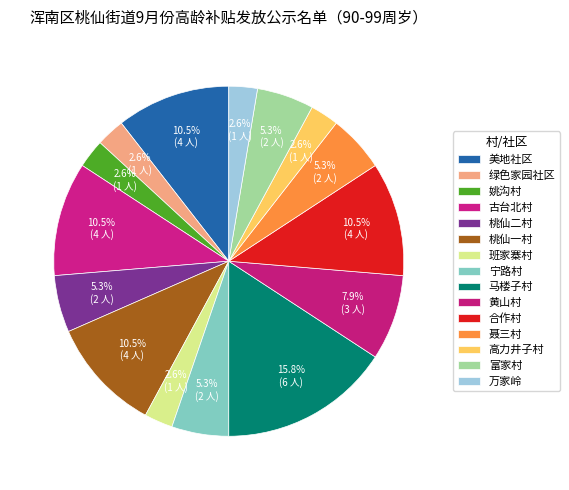

What is the change in value from 桃仙二村 to 黄山村?

+1